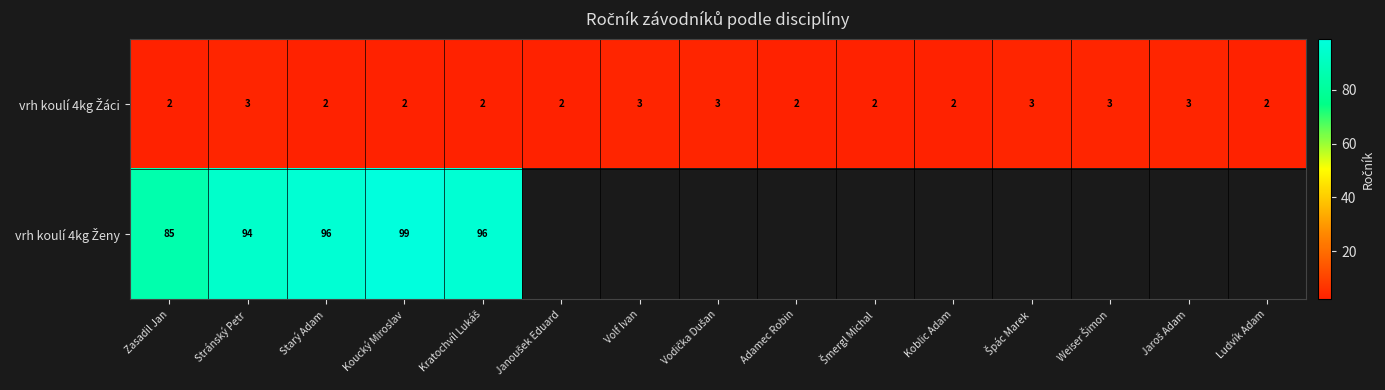

What is the total value across all series at Koucký Miroslav?

101